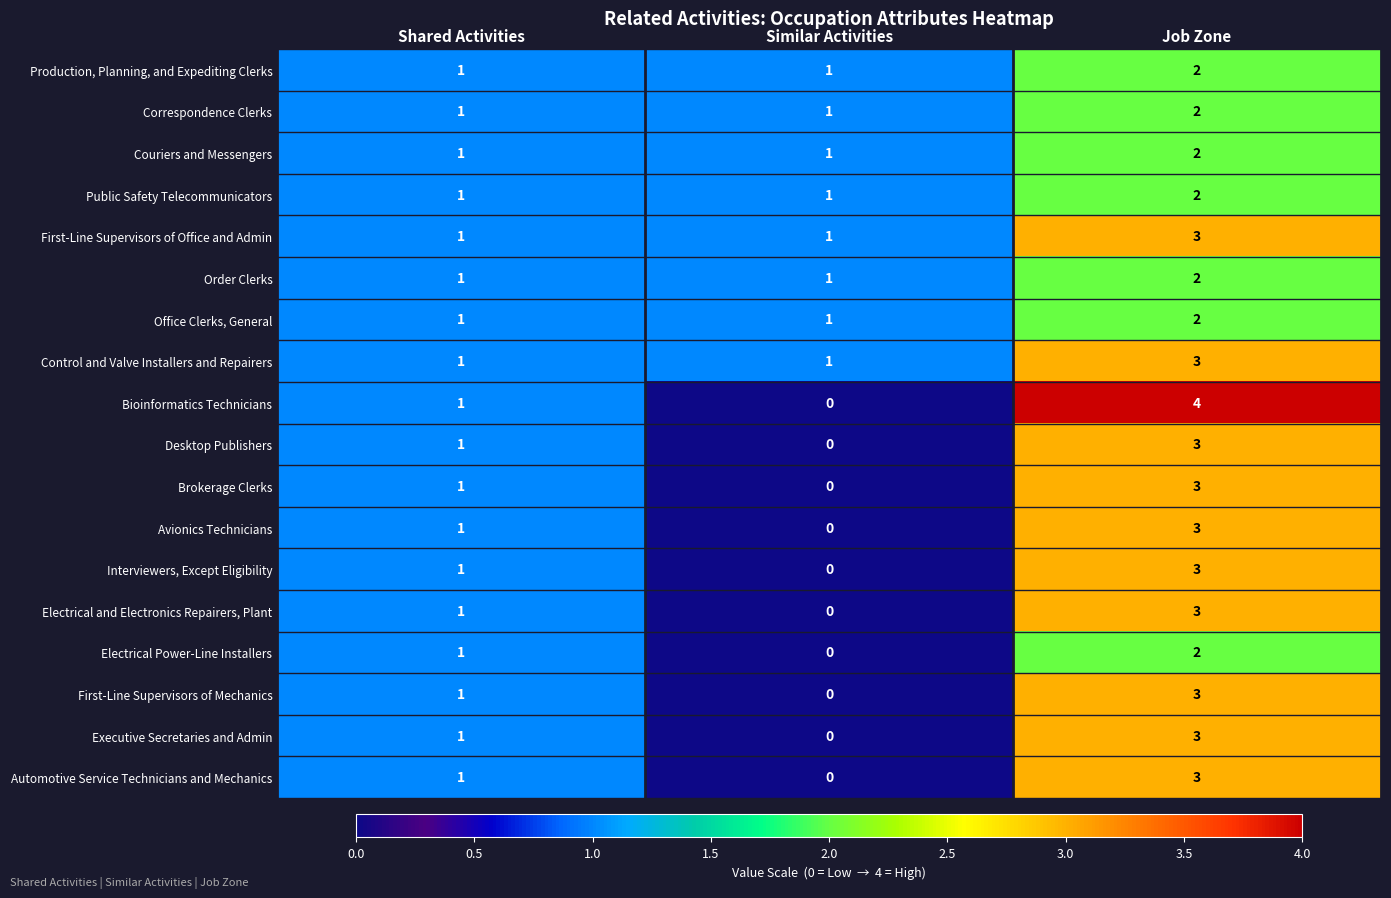

What is the highest value of the Brokerage Clerks series?

3